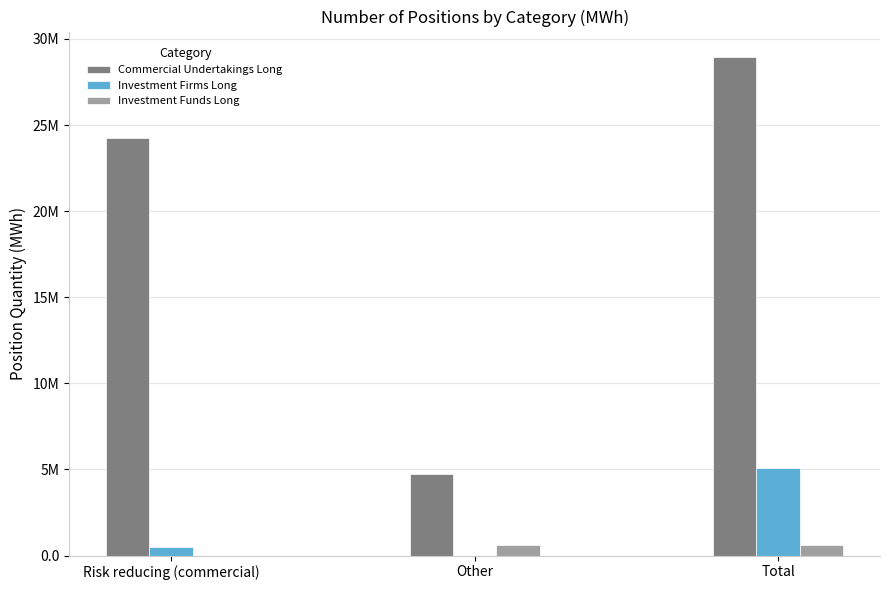

What are all the series names shown in the legend?

Commercial Undertakings Long, Investment Firms Long, Investment Funds Long